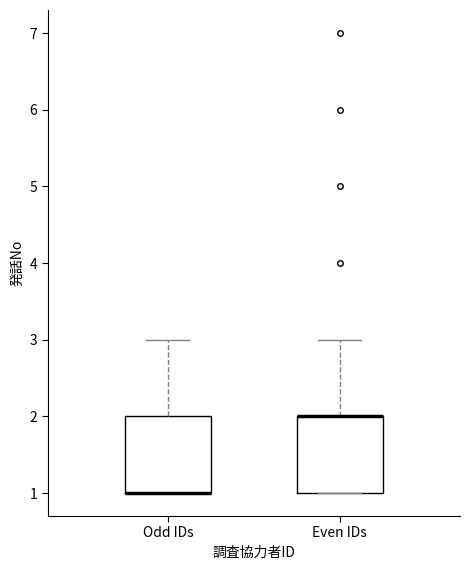

Reading left to right, transcribe this box plot: for each box, give where its median line is, the range the box spans, and where its two whiskers end, as read against the y-axis. The values are not printed on the chart, so give them approximately, as read against the axis.

Odd IDs: median 1 (drawn on the box's lower edge), box 1 to 2, whiskers 1 to 3
Even IDs: median 2 (drawn on the box's upper edge), box 1 to 2, whiskers 1 to 3